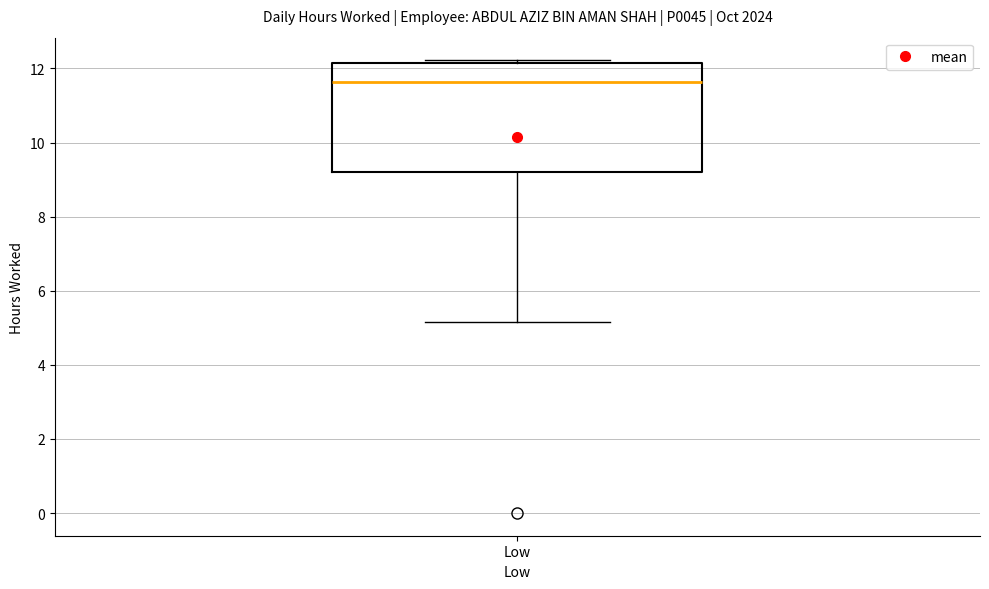

Read this box plot against the y-axis: the position of the median line, the range covered by the box, and the ends of both whiskers. The values are not printed on the chart, so give them approximately, as read against the axis.

median 11.6, box 9.2 to 12.2, whiskers 5.2 to 12.2 (just above the box's upper edge)